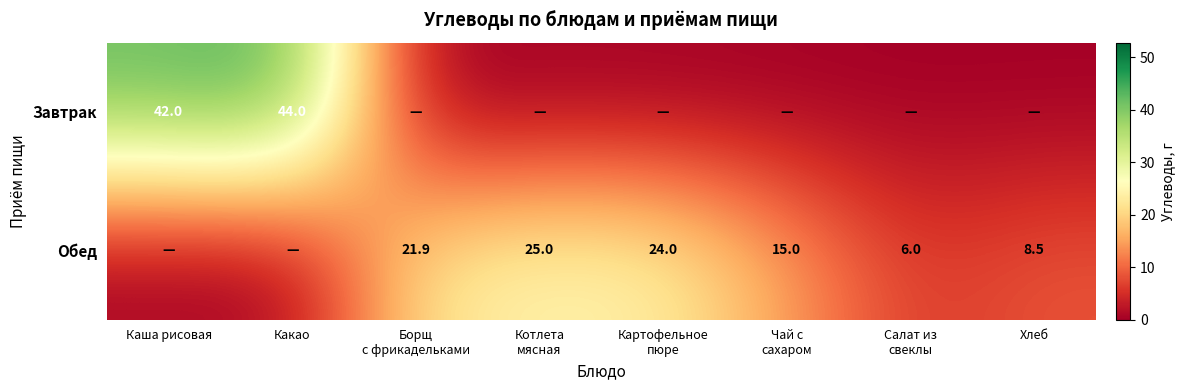

Between Картофельное
пюре and Какао, which is larger?

Какао